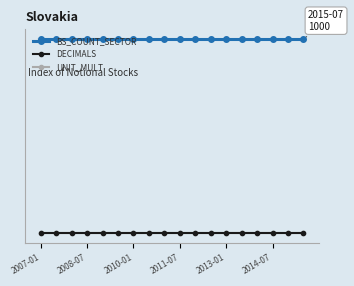

Is this an area chart (filled region under the line)?

No